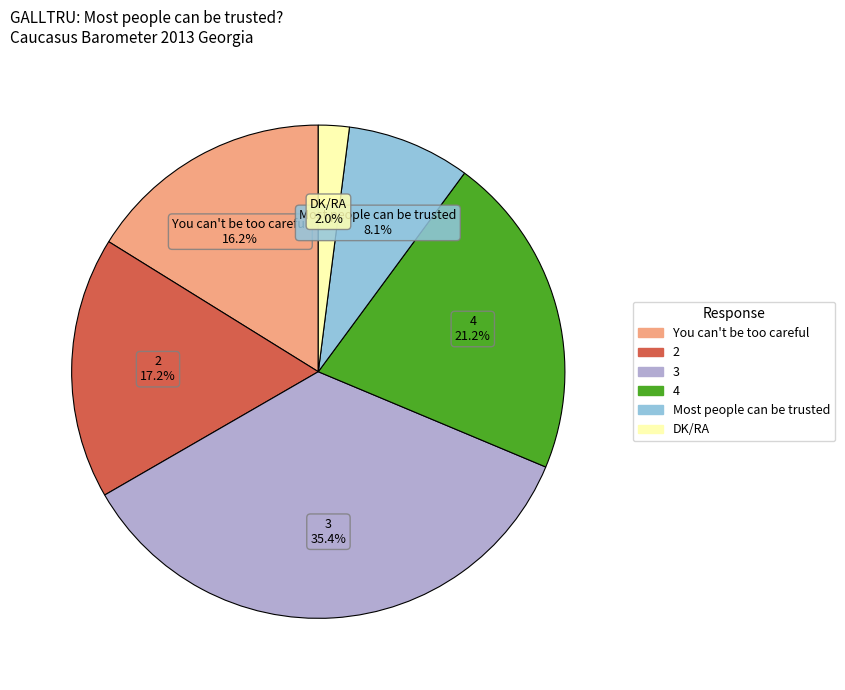

Count the number of slices in the pie.

6